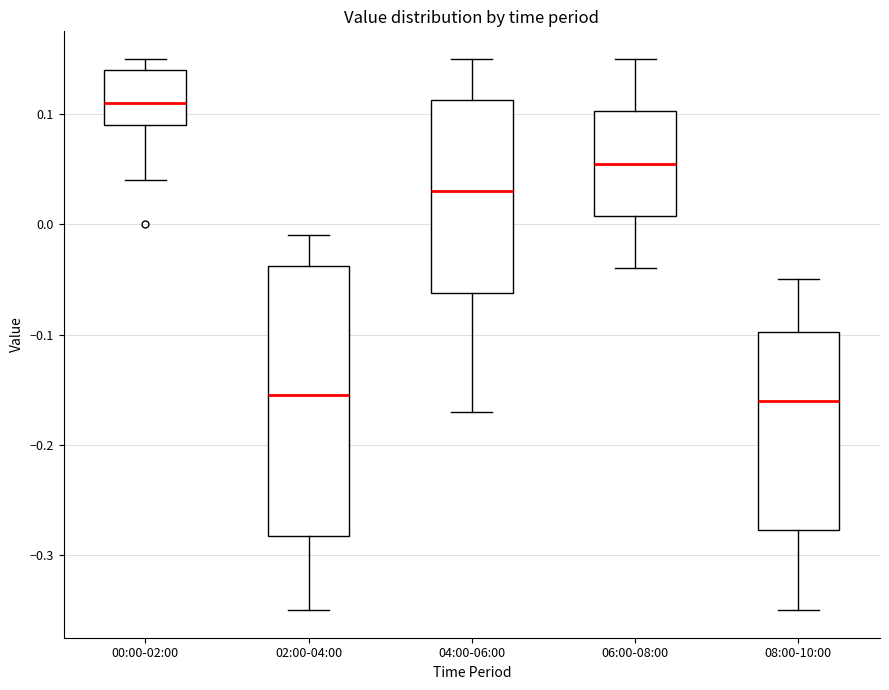

Reading left to right, read every box against the y-axis: the position of its median line, the range the box covers, and the ends of its whiskers. The values are not printed on the chart, so give them approximately, as read against the axis.

00:00-02:00: median 0.11, box 0.09 to 0.14, whiskers 0.04 to 0.15
02:00-04:00: median -0.15, box -0.28 to -0.04, whiskers -0.35 to -0.01
04:00-06:00: median 0.03, box -0.06 to 0.11, whiskers -0.17 to 0.15
06:00-08:00: median 0.06, box 0.01 to 0.10, whiskers -0.04 to 0.15
08:00-10:00: median -0.16, box -0.28 to -0.10, whiskers -0.35 to -0.05